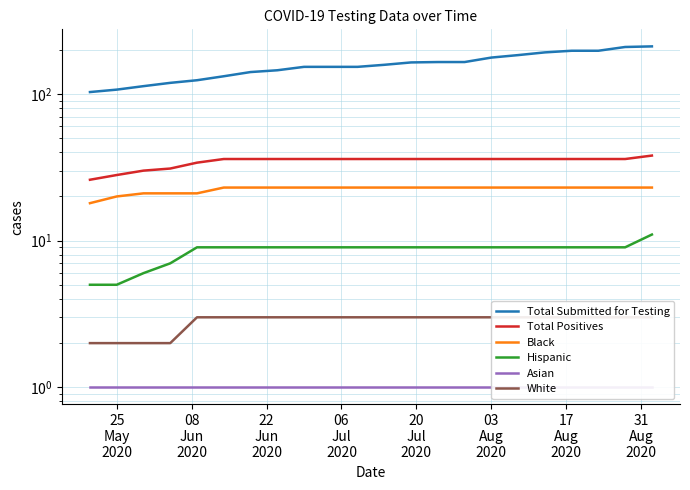

What is the difference between the second highest and minimum values in the Black series?

5